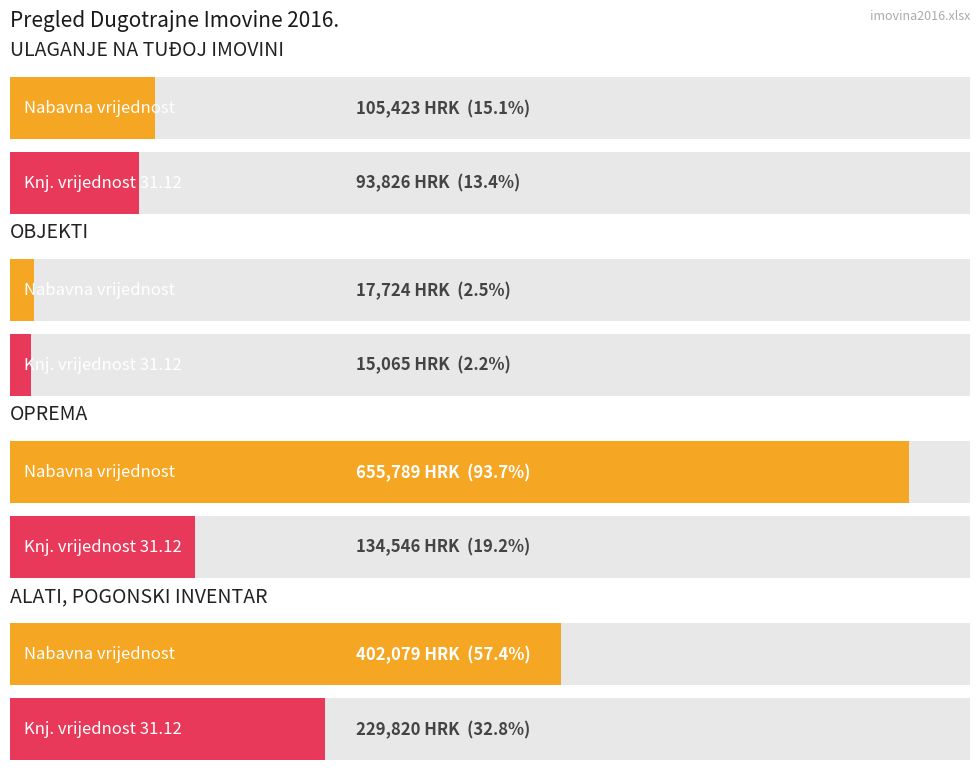

How many distinct data groups are displayed?

2